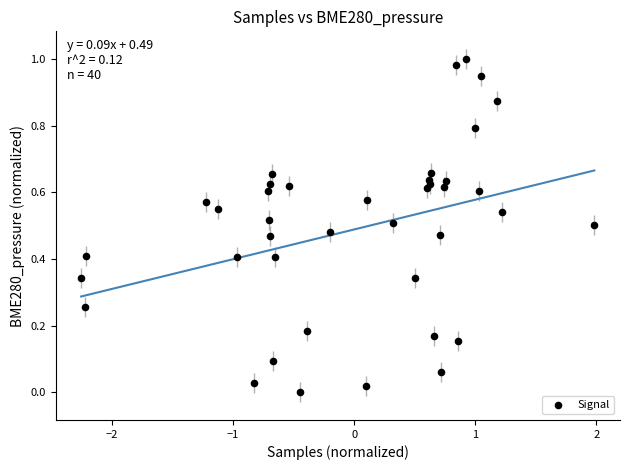

What is the range of X values (max minus min)?

4.2